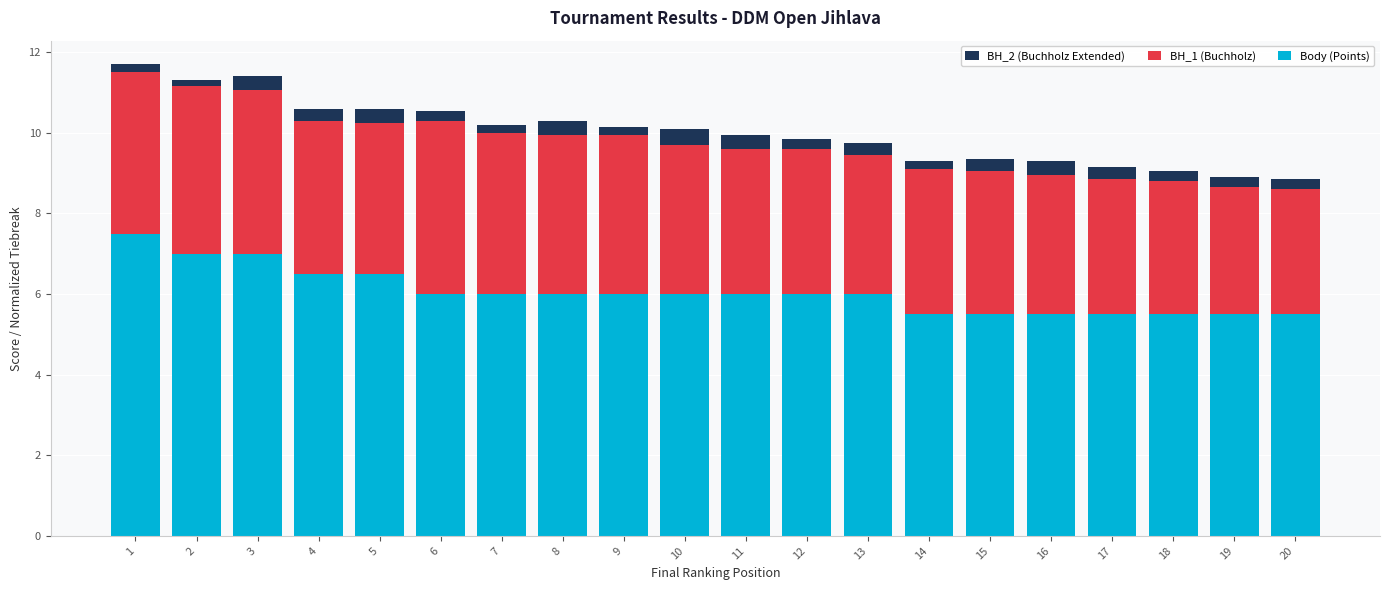

What is the value of the BH_2 (Buchholz Extended) bar at the 16th from the left?

9.3